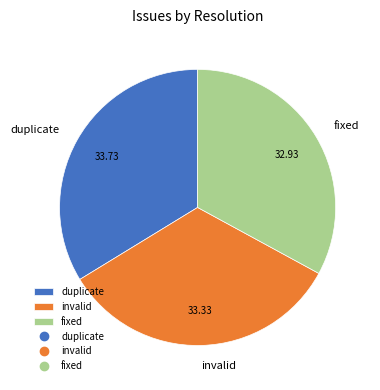

Do fixed and duplicate together represent more than half of the pie?

Yes